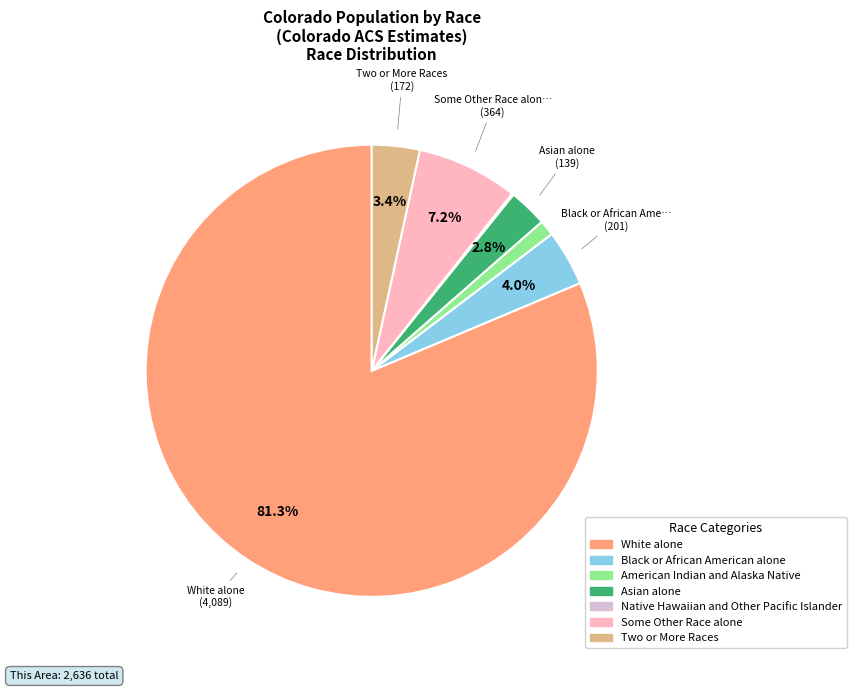

What portion of the pie excludes Some Other Race alone?

92.8%